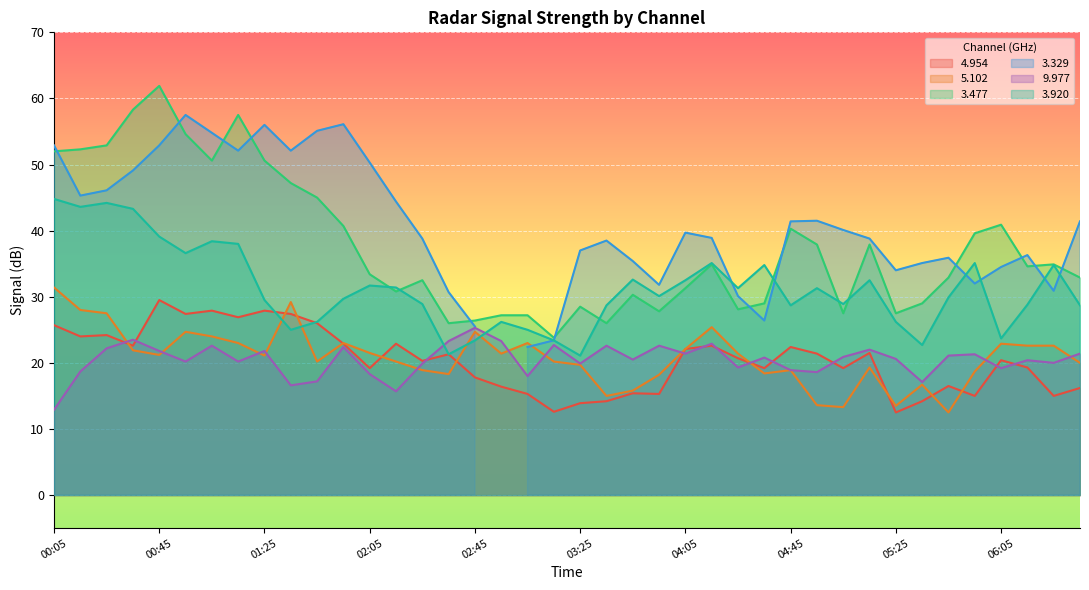

At which label does   3.477 first exceed 34?

00:05